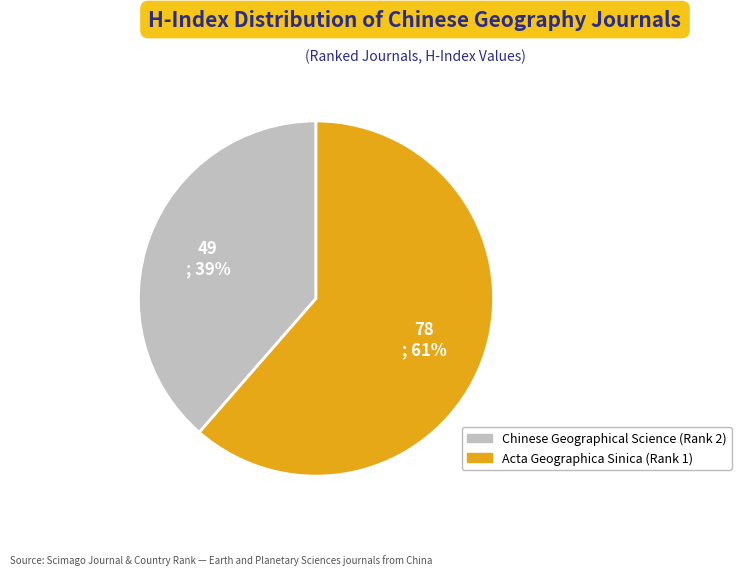

Which category accounts for the majority?

Acta Geographica Sinica